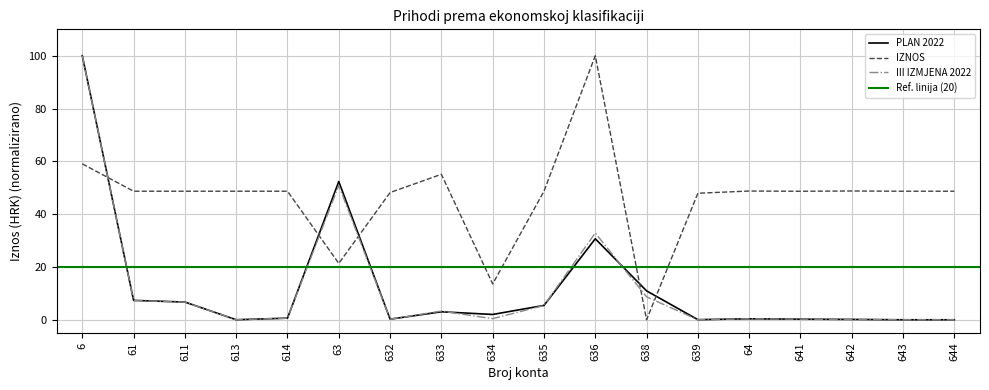

Which series has the largest range (max minus min)?

PLAN 2022